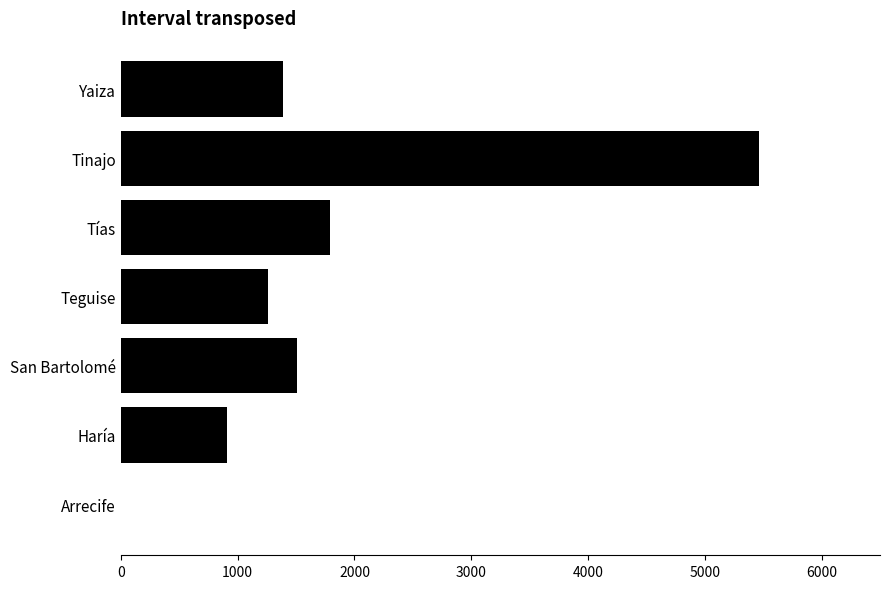

How many categories are shown in the chart?

7